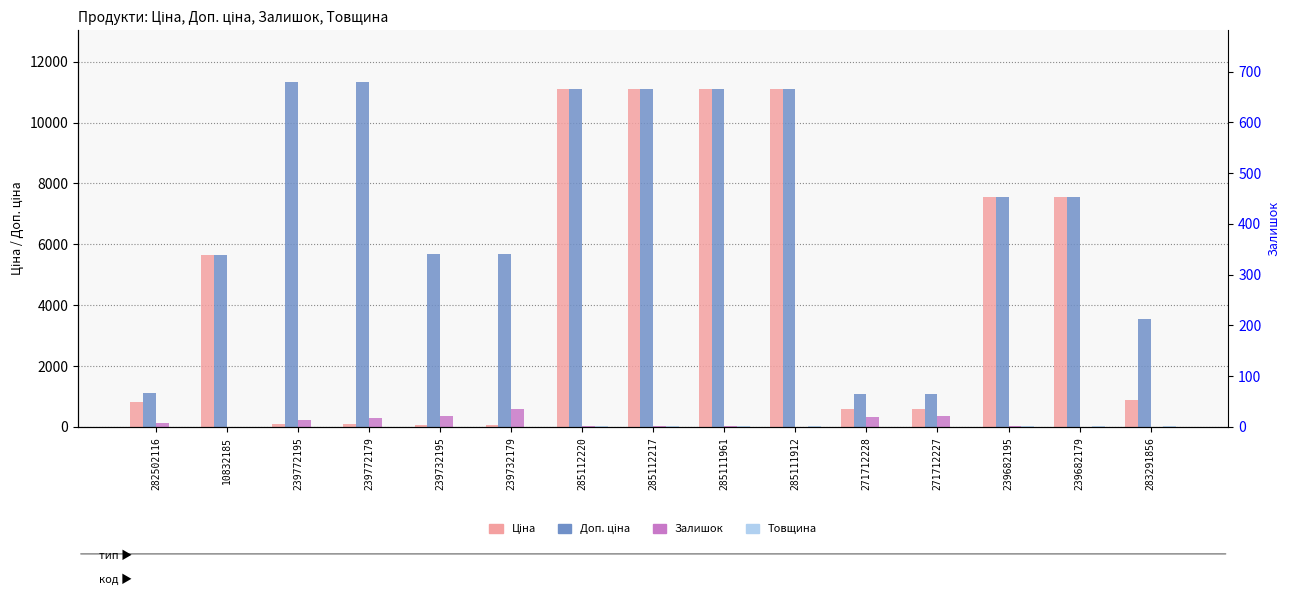

Reading right to left, extract all data points from this chart.

Ціна: 283291856=889.9	239682179=7545.9	239682195=7545.9	271712227=586.0	271712228=586.0	285111912=11113.6	285111961=11113.6	285112217=11113.6	285112220=11113.6	239732179=56.7	239732195=56.7	239772179=113.3	239772195=113.3	10832185=5636.0	282502116=813.0
Доп. ціна: 283291856=3559.7	239682179=7545.9	239682195=7545.9	271712227=1074.5	271712228=1074.5	285111912=11113.6	285111961=11113.6	285112217=11113.6	285112220=11113.6	239732179=5667.0	239732195=5667.0	239772179=11334.0	239772195=11334.0	10832185=5636.0	282502116=1101.8
Залишок: 283291856=6.0	239682179=10.0	239682195=38.0	271712227=359.0	271712228=333.0	285111912=14.0	285111961=16.0	285112217=17.0	285112220=17.0	239732179=601.0	239732195=370.0	239772179=290.0	239772195=215.0	10832185=0.0	282502116=140.0
Товщина: 283291856=18.0	239682179=18.0	239682195=18.0	271712227=8.0	271712228=8.0	285111912=18.0	285111961=18.0	285112217=18.0	285112220=18.0	239732179=1.0	239732195=1.0	239772179=1.0	239772195=1.0	10832185=0.0	282502116=12.0